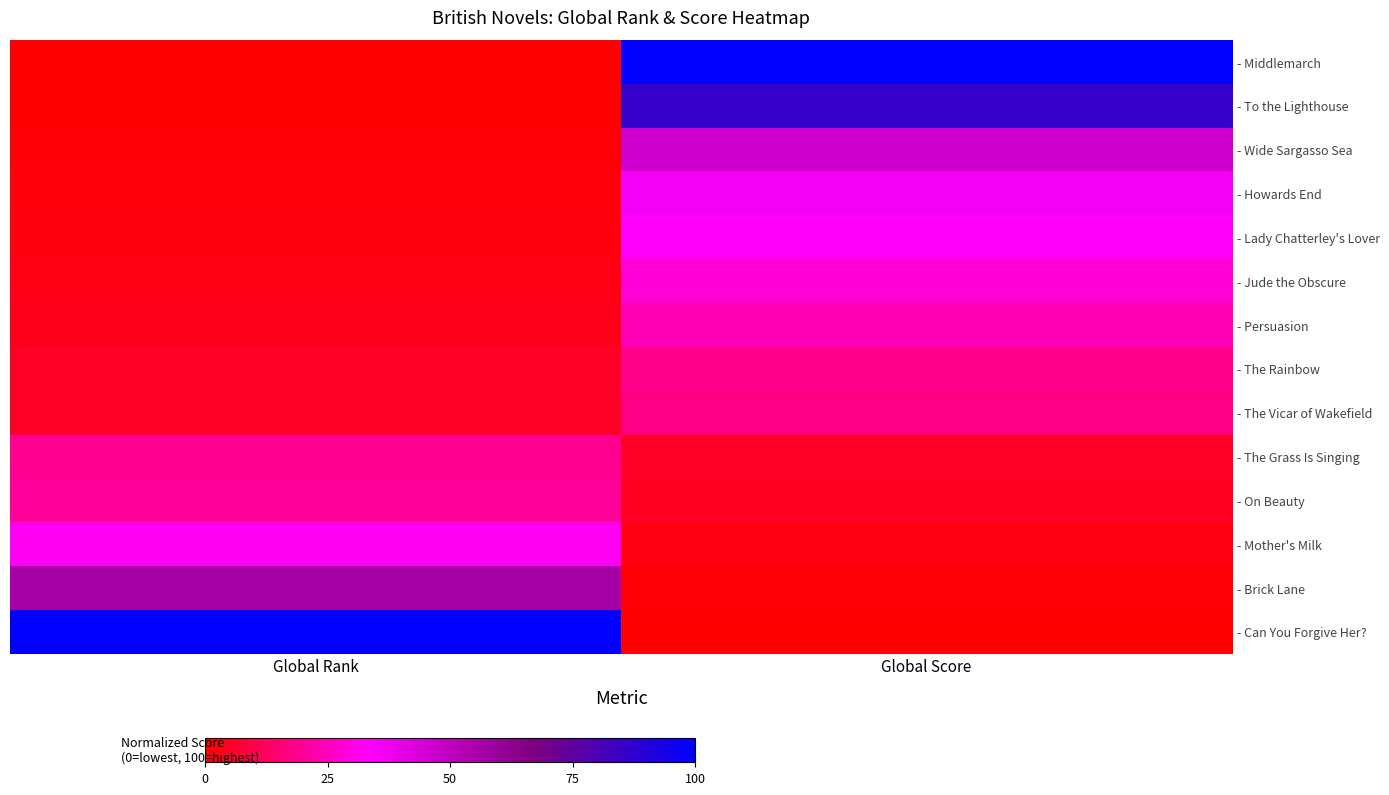

What is the spread (max minus min) of values at Global Rank?

1.0